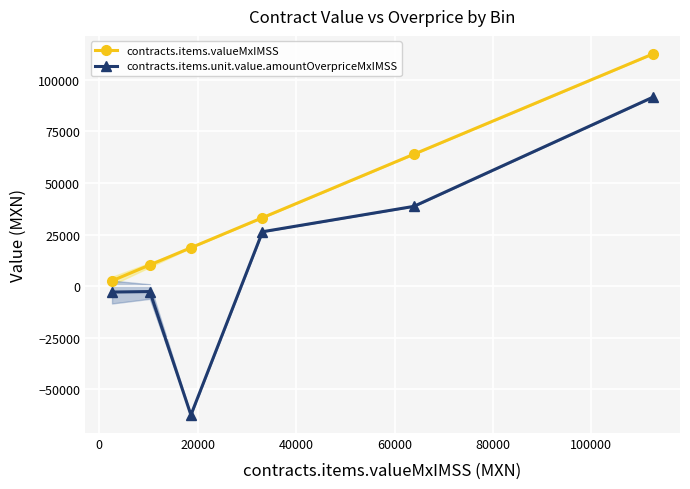

How many lines are shown in the chart?

2